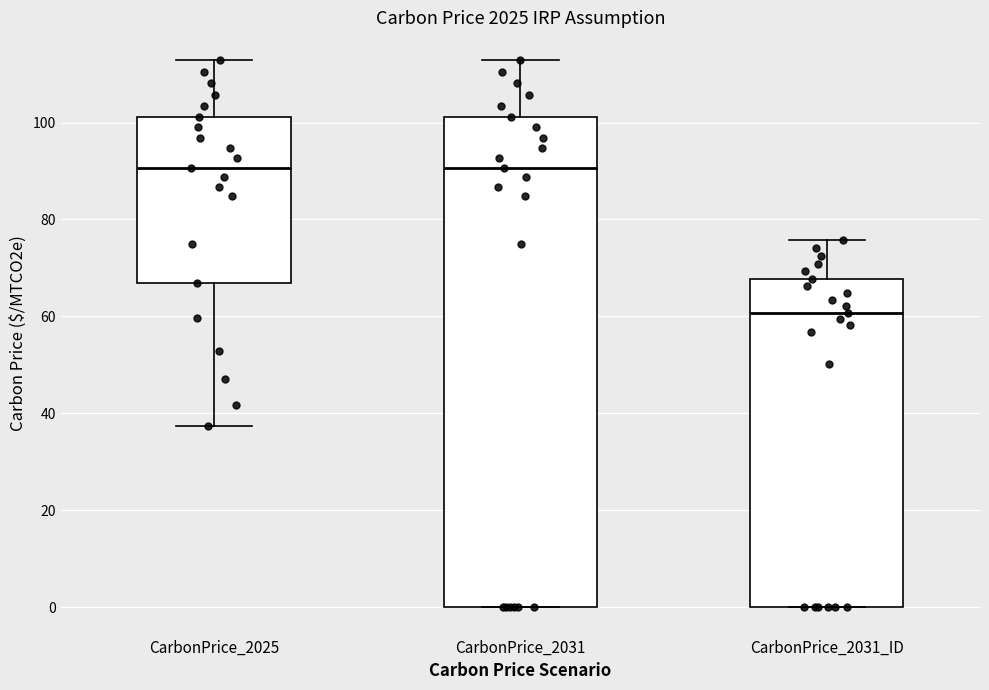

Comparing the boxes themselves (not the whiskers), which one is the tallest?

CarbonPrice_2031